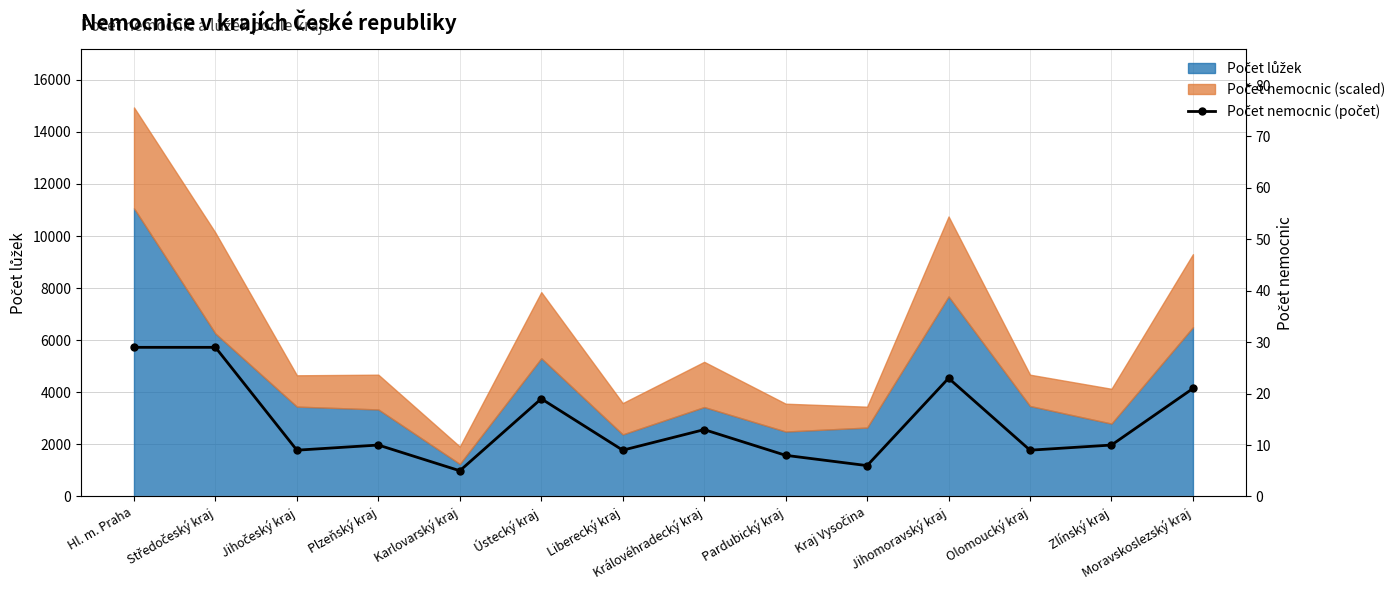

How many lines are shown in the chart?

1